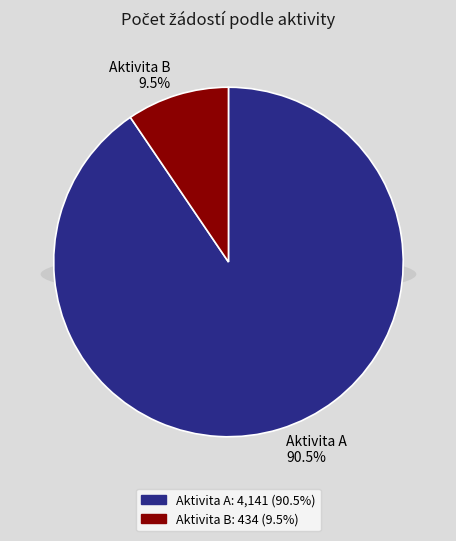

Rank the categories by value from highest to lowest.

Aktivita A, Aktivita B